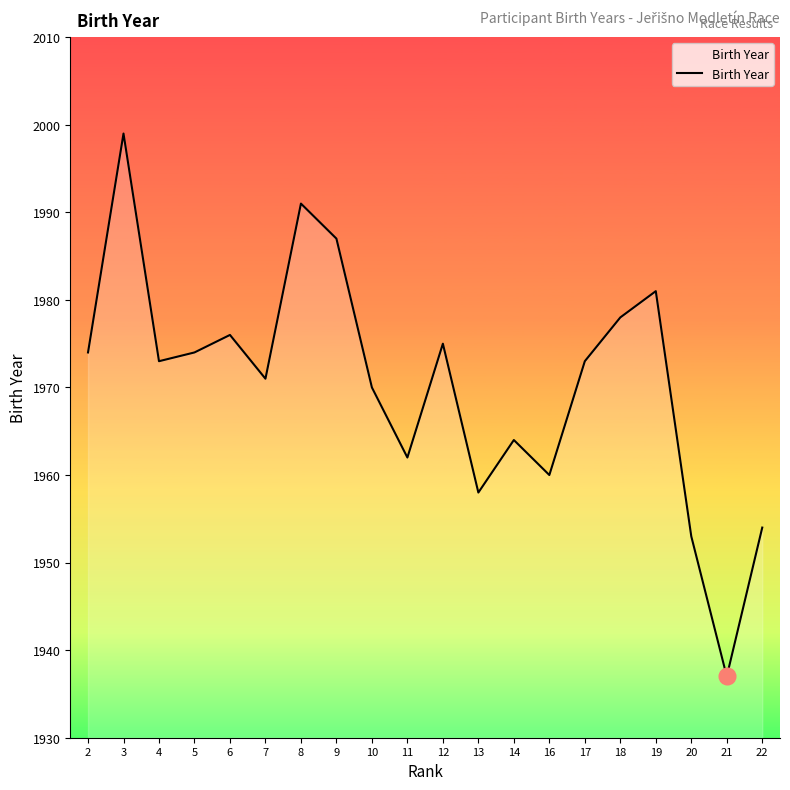

The chart shows a value of 453 at 2. True or false?

False